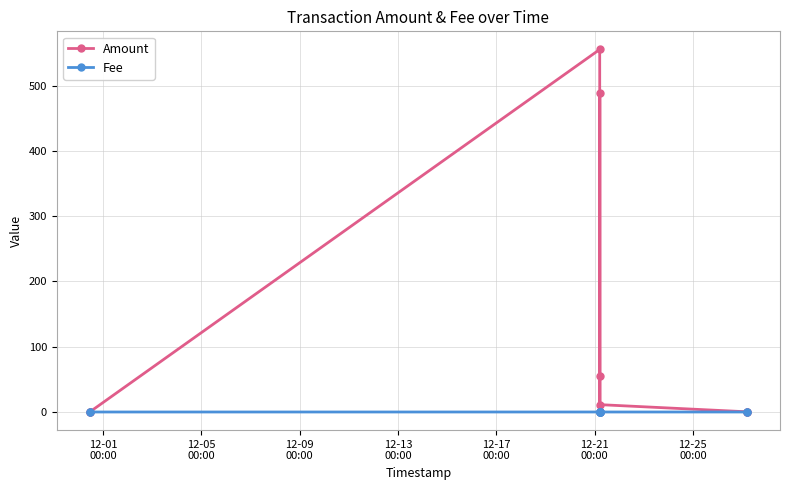

Is this an area chart (filled region under the line)?

No